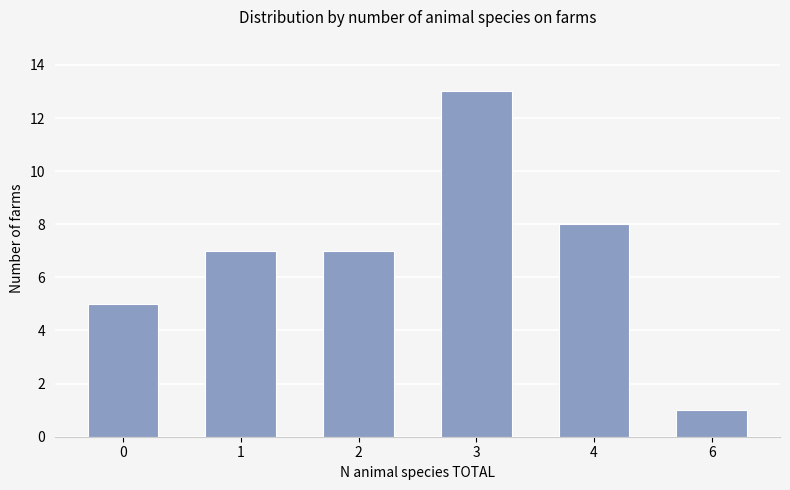

The chart shows a value of 10 at 2. True or false?

False